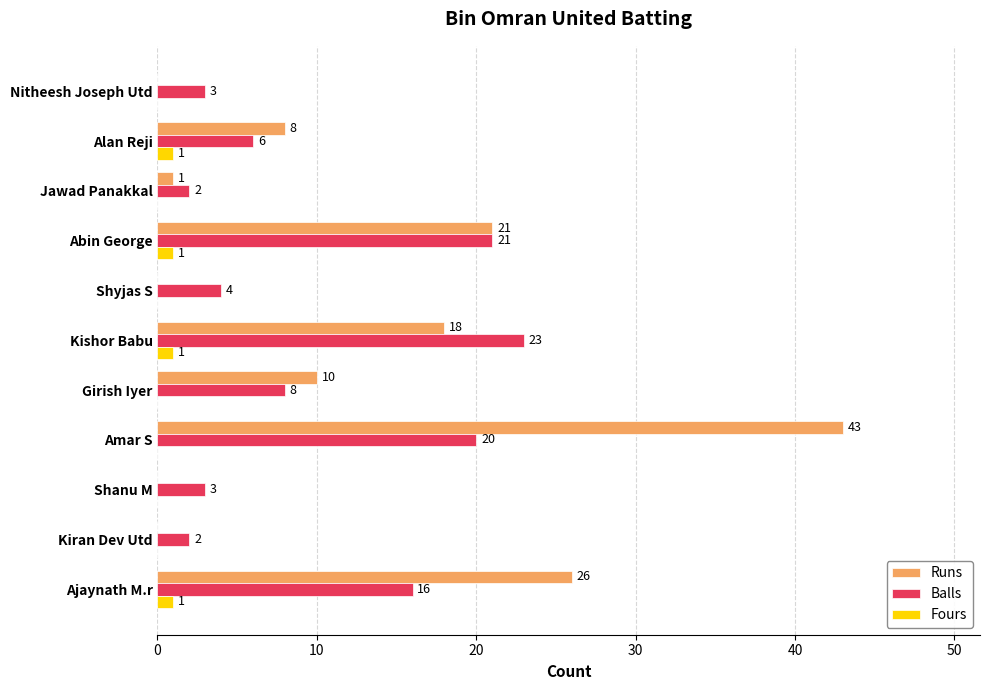

What are all the series names shown in the legend?

Runs, Balls, Fours